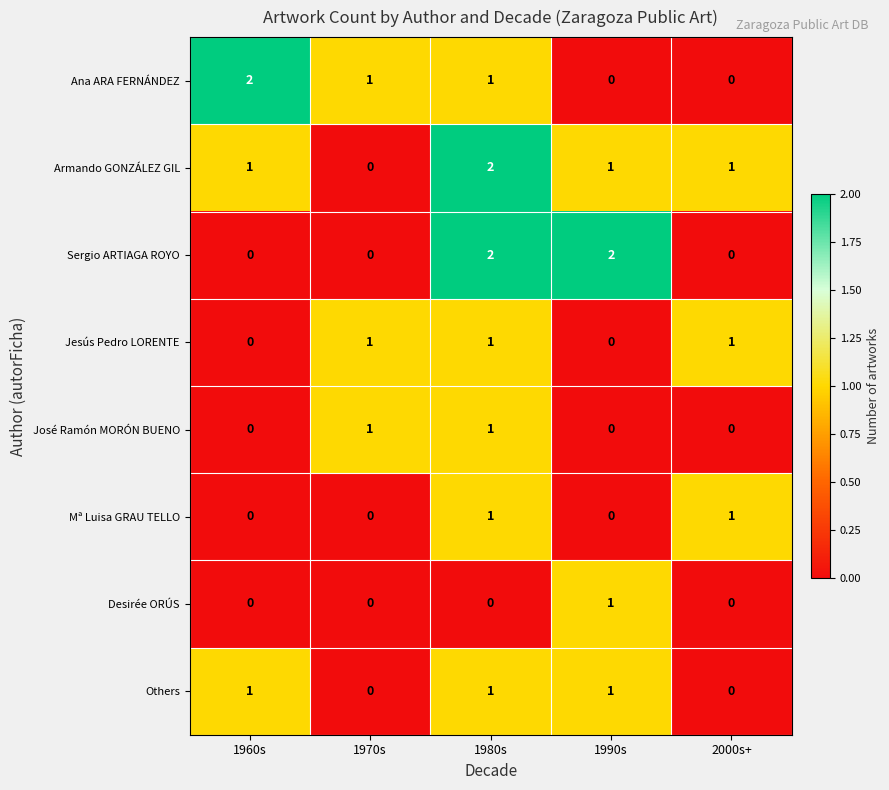

Count the Jesús Pedro LORENTE values in the range 0 to 1.

5